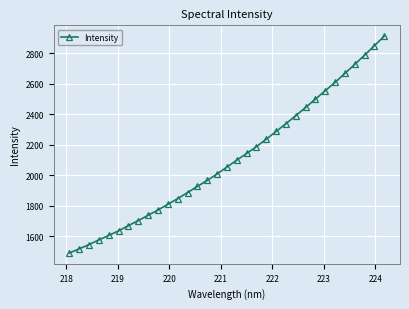

What is the value of the 26th point from the left?

2498.8